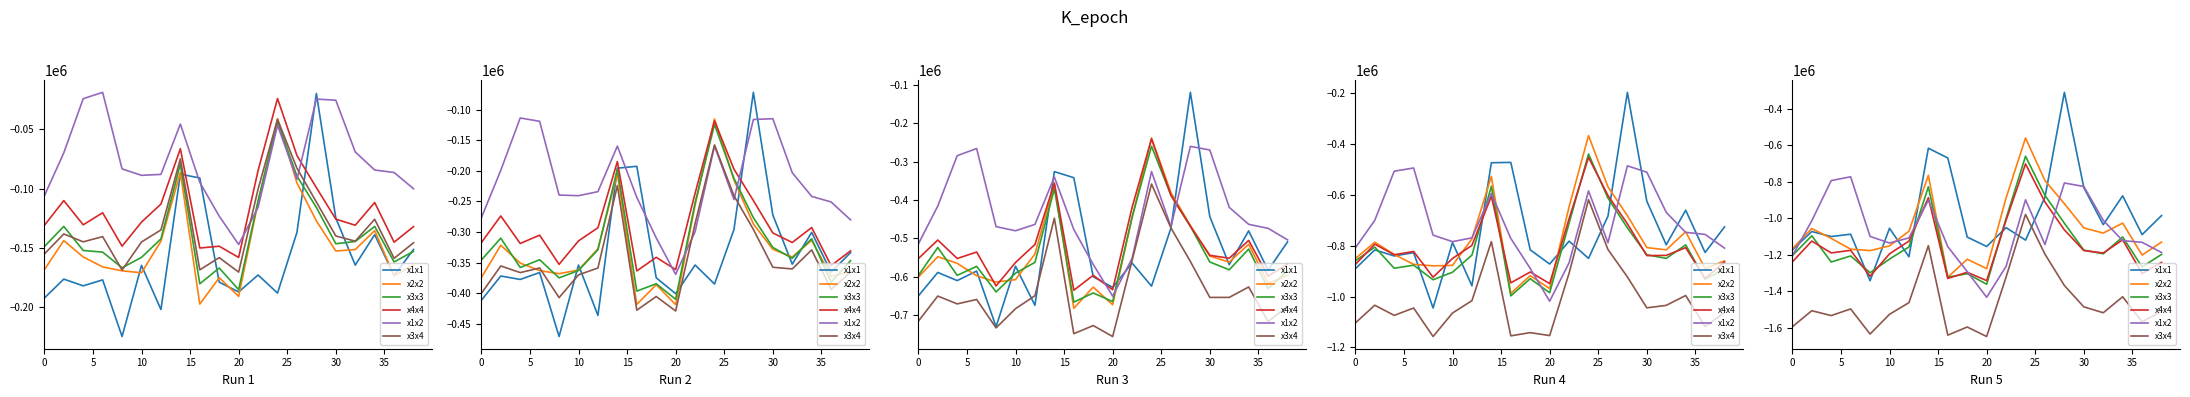

Which series has the widest spread of values?

x1x1